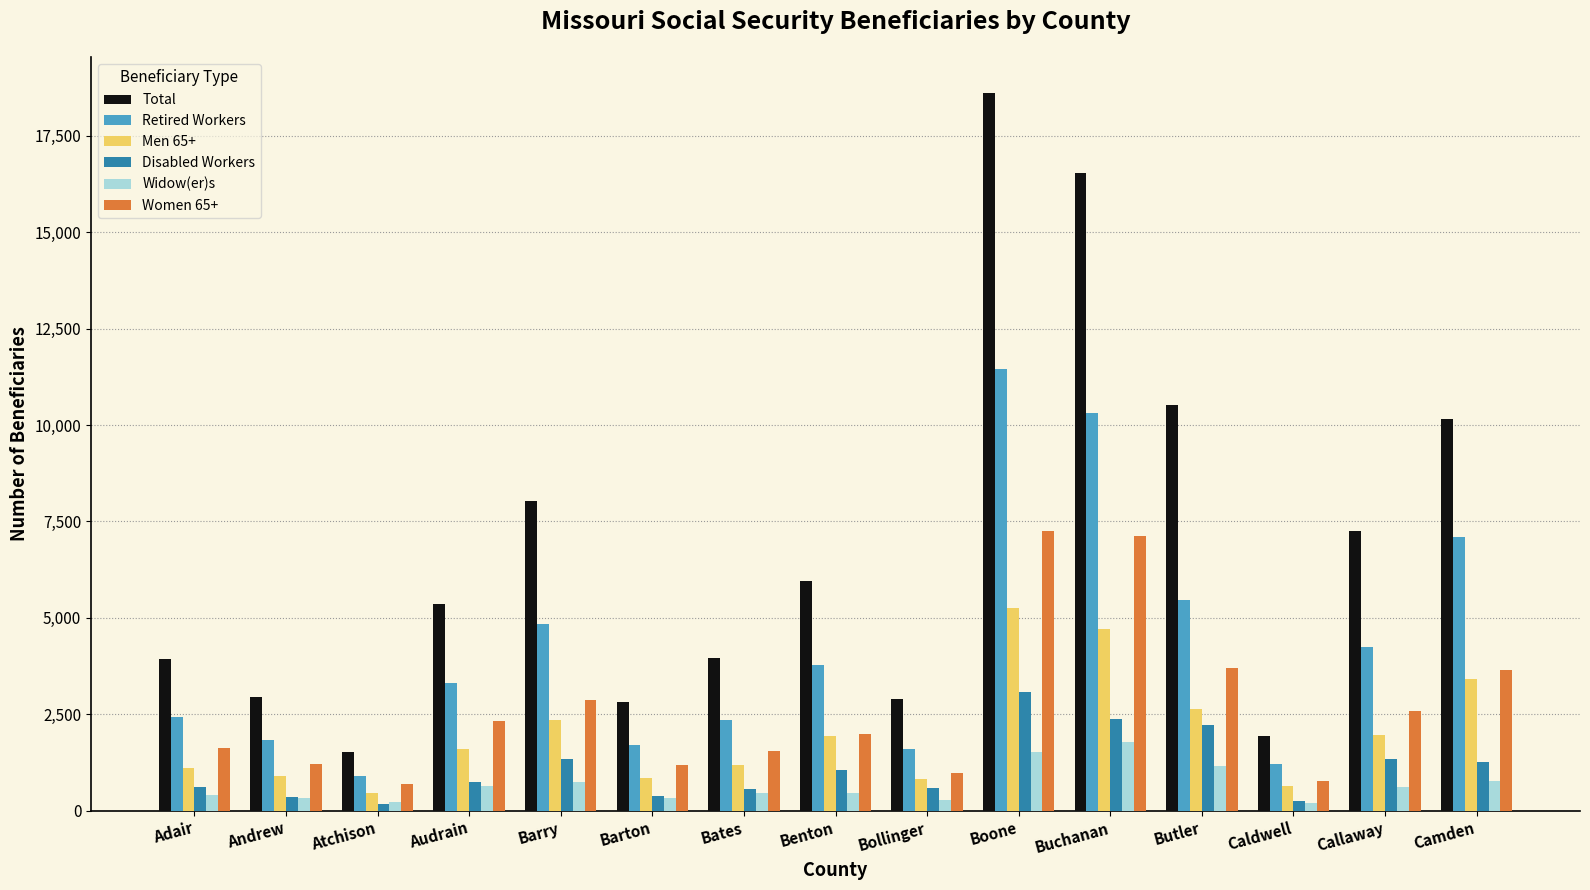

What is the average value of the Retired Workers series?

4170